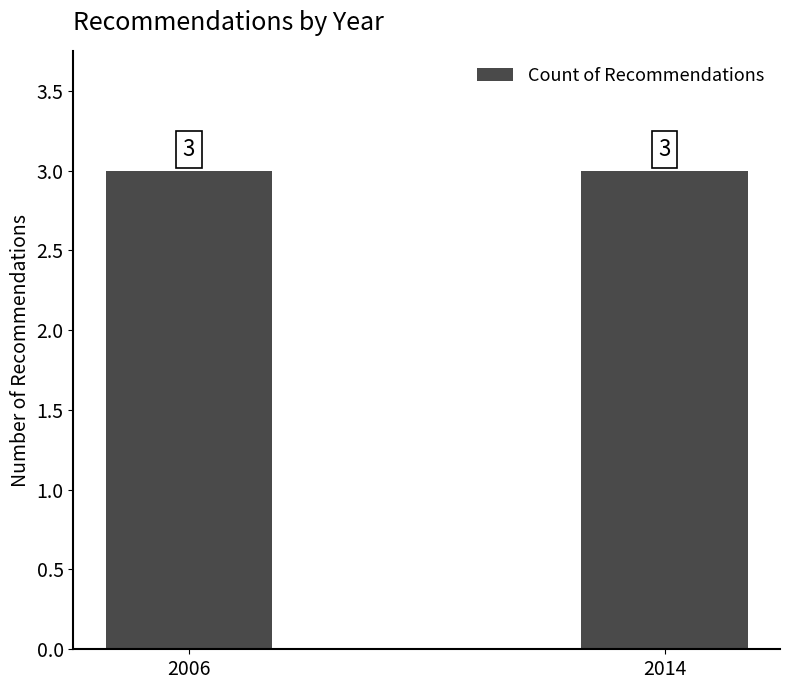

Is it true that the value at REC264-1073 is 718?

False